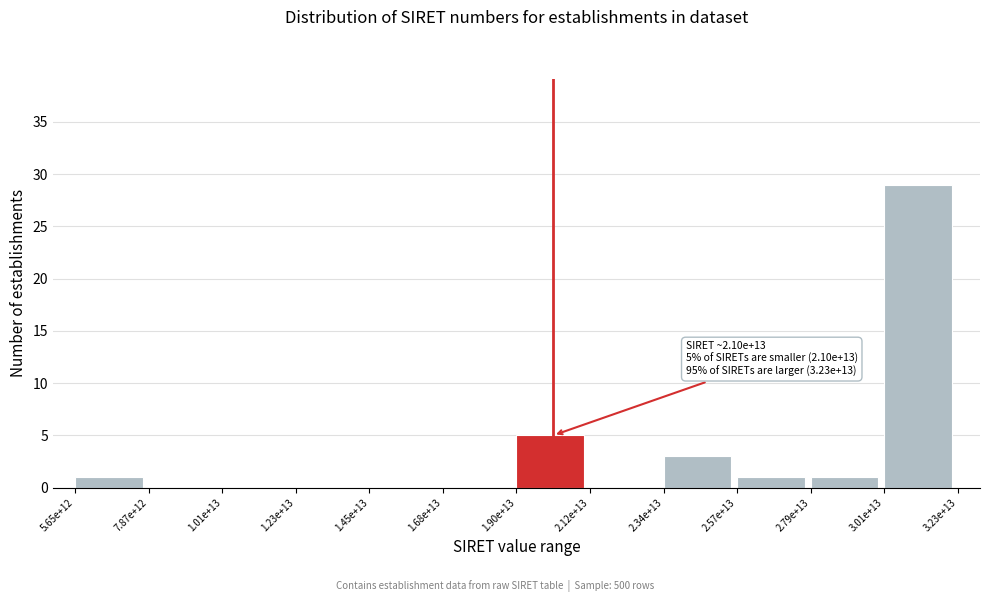

Reading left to right, list all the values displayed in this chart.

5.65e+12=1	7.87e+12=0	1.01e+13=0	1.23e+13=0	1.45e+13=0	1.68e+13=0	1.90e+13=5	2.12e+13=0	2.34e+13=3	2.57e+13=1	2.79e+13=1	3.01e+13=29